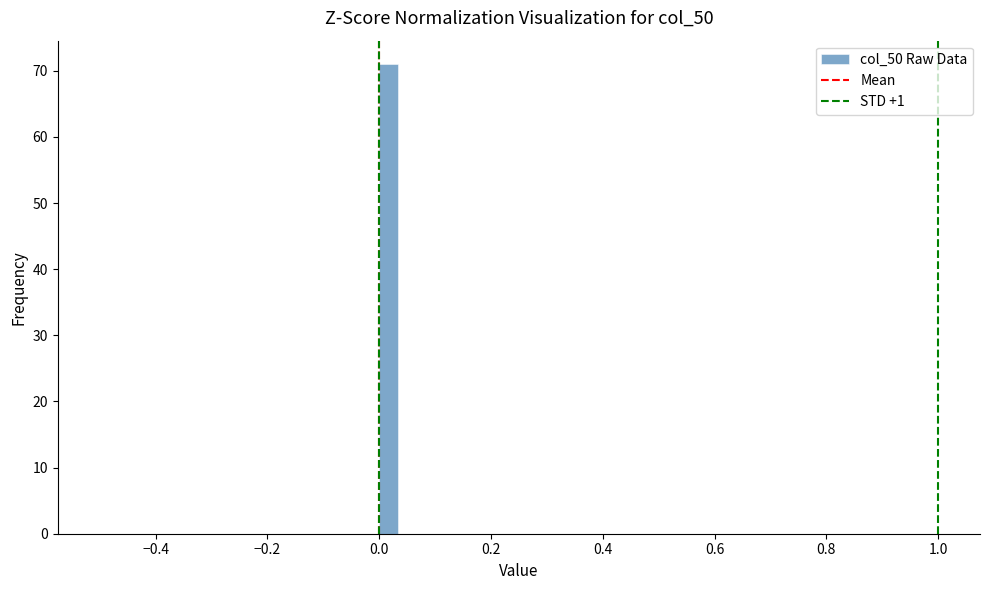

Around what value on the x-axis is the tallest bar? Give the approximate position of its centre, as read against the axis.

0.02